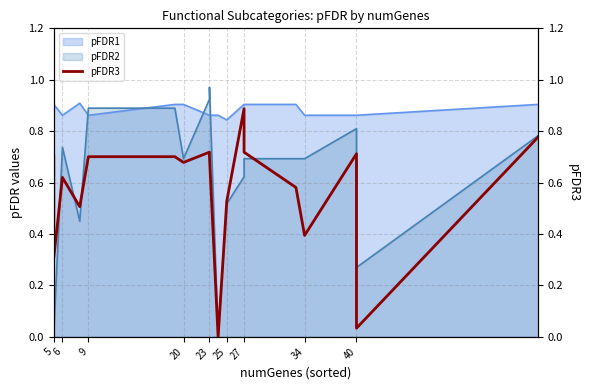

True or false: the data shows 0.7 at 14.

False